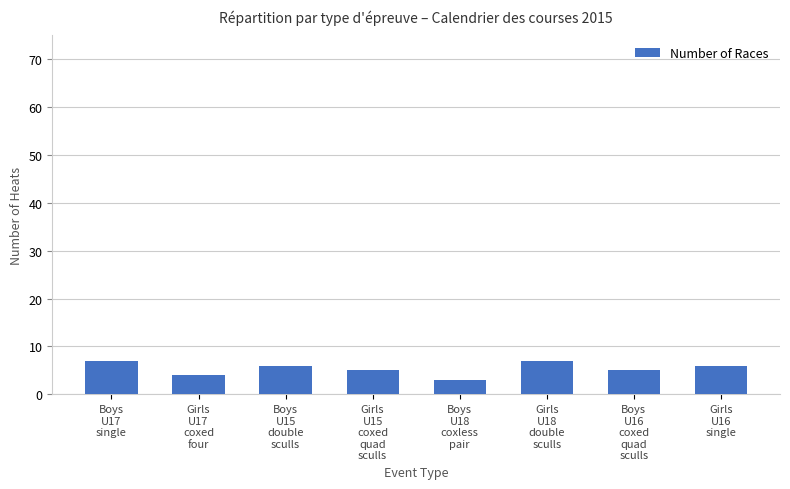

Are the bars horizontal?

No